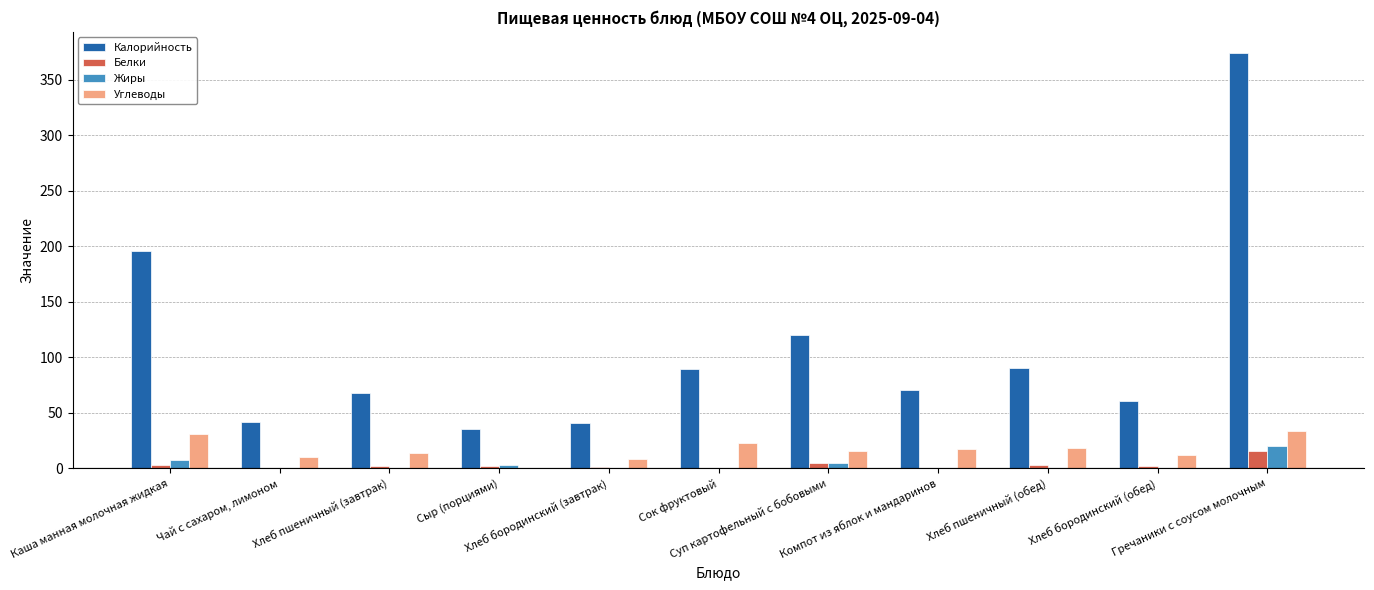

Is it true that Калорийность equals 196.0 at Каша манная молочная жидкая?

True